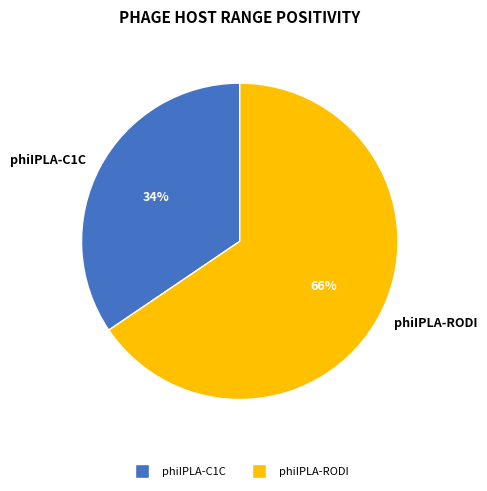

How many segments does this pie chart have?

2